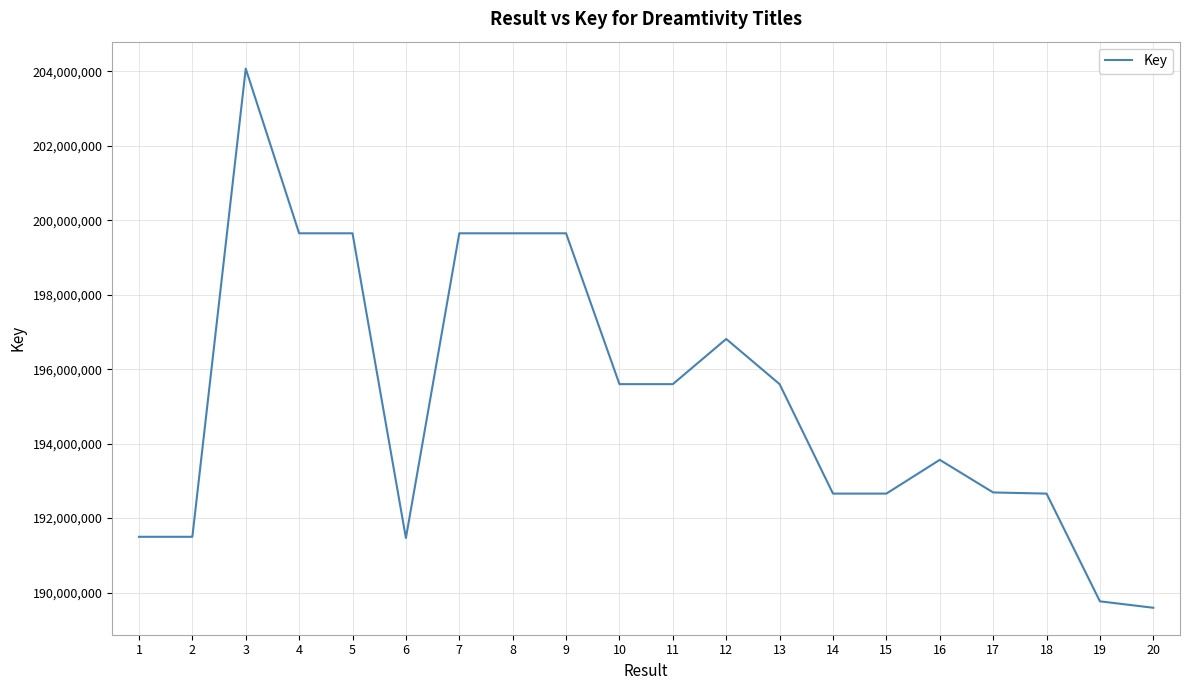

Is this an area chart (filled region under the line)?

No